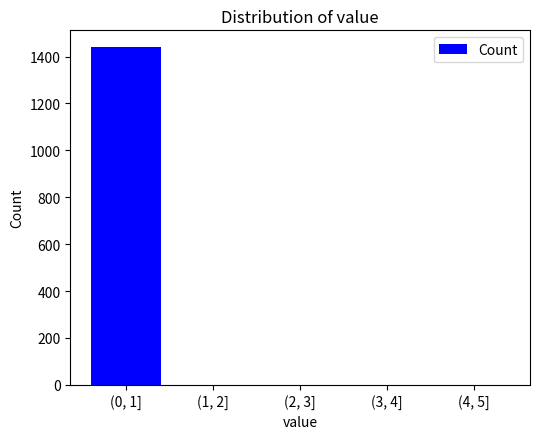

Reading left to right, extract all data points from this chart.

(0, 1]=1440	(1, 2]=0	(2, 3]=0	(3, 4]=0	(4, 5]=0